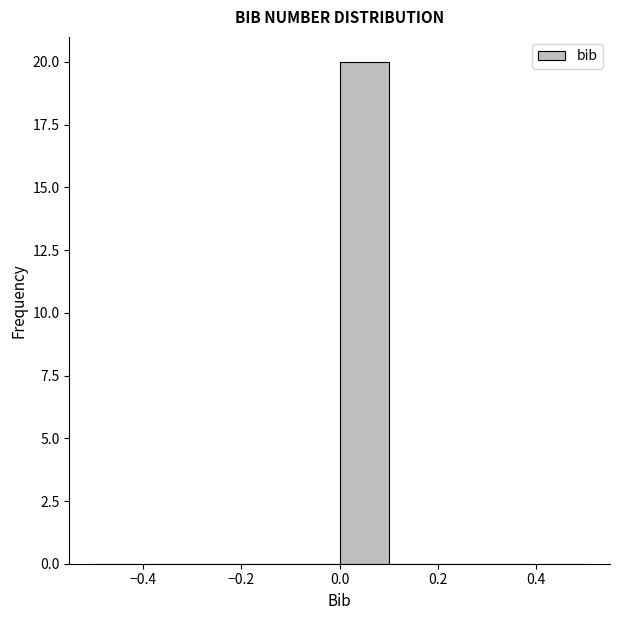

Reading left to right, transcribe this chart: for each bar, give the range it covers on the x-axis and its height. The values are not printed on the chart, so give them approximately, as read against the axis.

-0.5 to -0.4: 0
-0.4 to -0.3: 0
-0.3 to -0.2: 0
-0.2 to -0.1: 0
-0.1 to 0.0: 0
0.0 to 0.1: 20
0.1 to 0.2: 0
0.2 to 0.3: 0
0.3 to 0.4: 0
0.4 to 0.5: 0